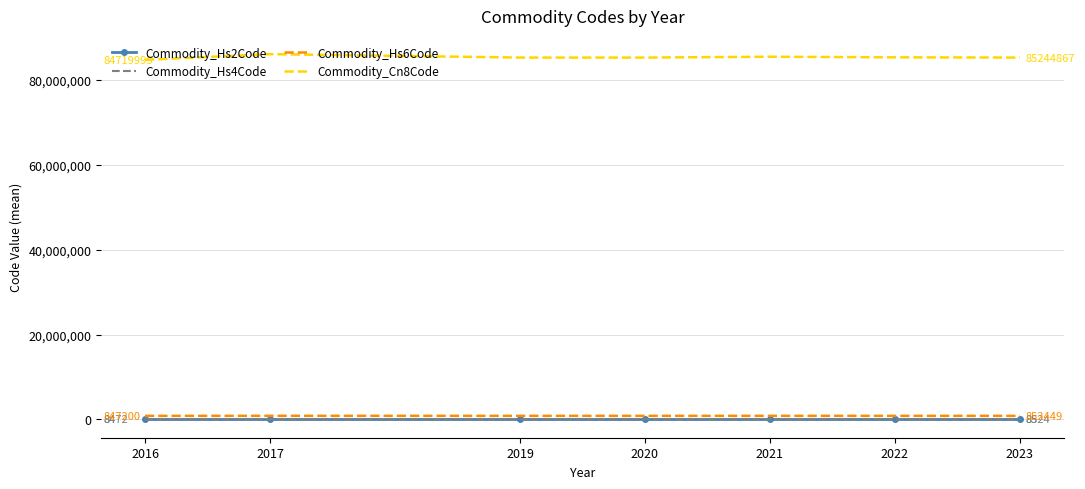

True or false: Commodity_Hs4Code and Commodity_Cn8Code cross at least once.

False